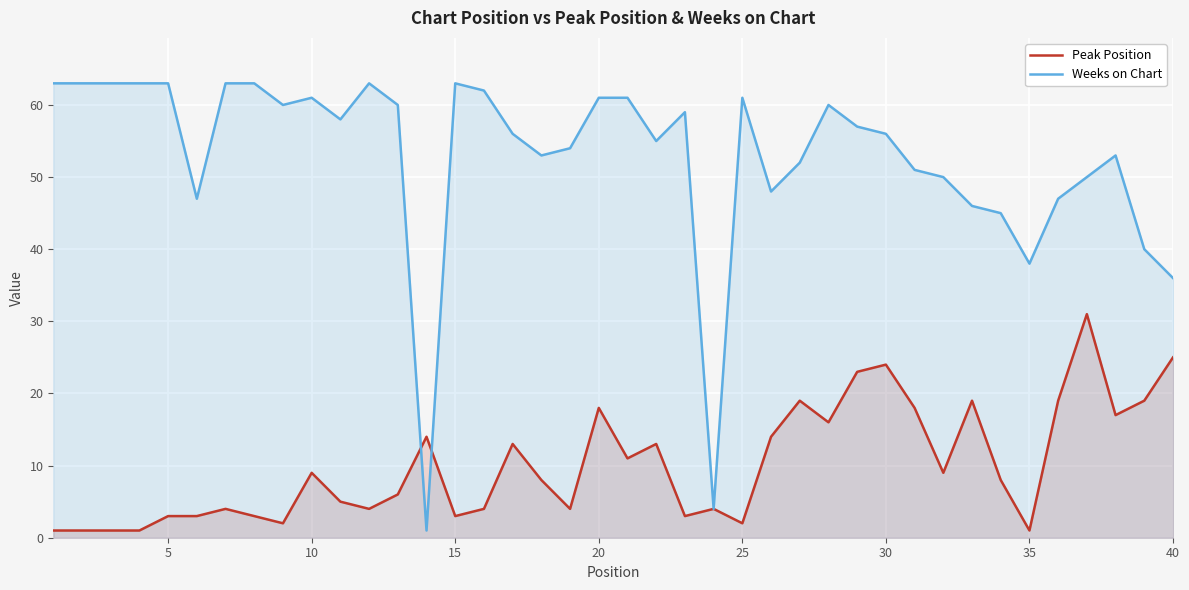

How many lines are shown in the chart?

2